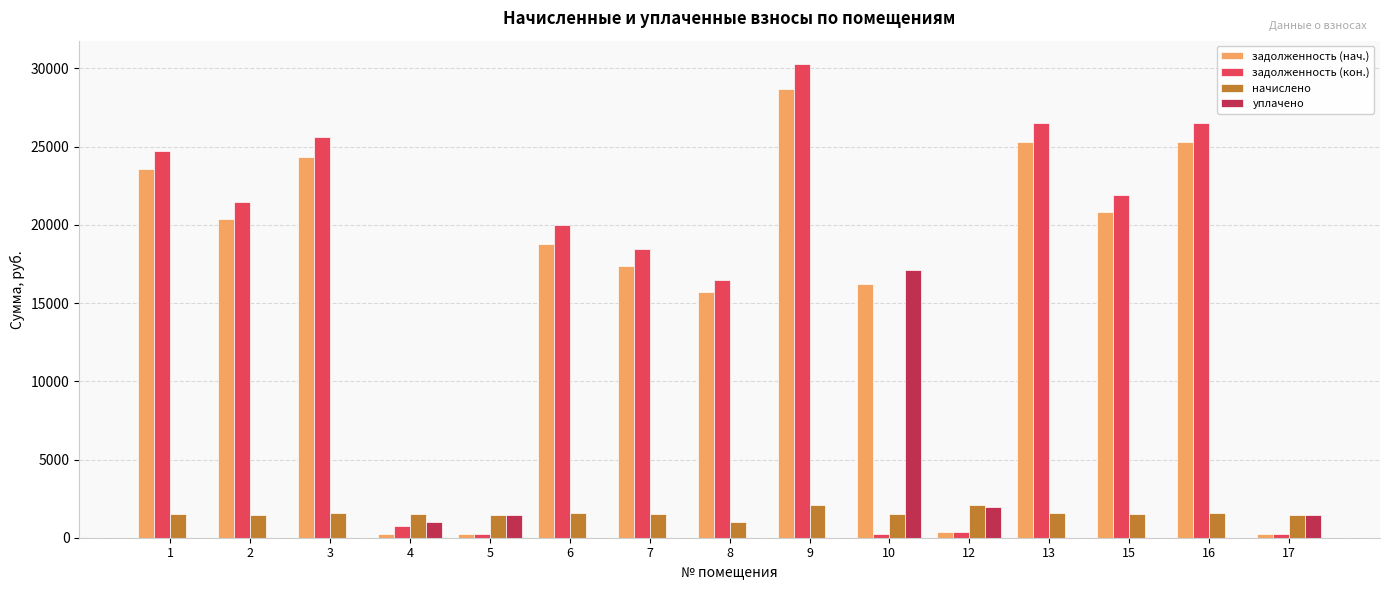

What is the maximum value shown in the chart?

30264.7